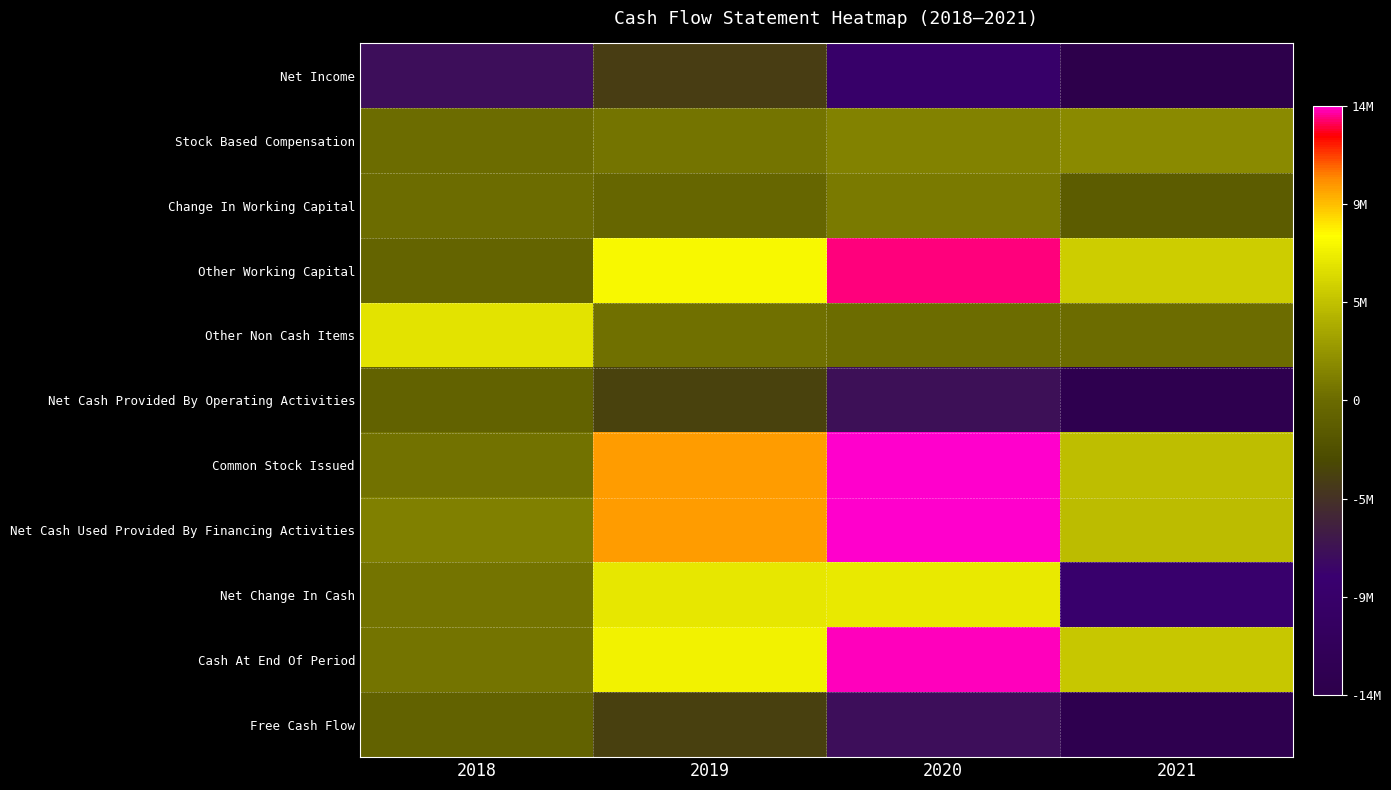

What is the difference between the highest and lowest values at 2019?

14171958